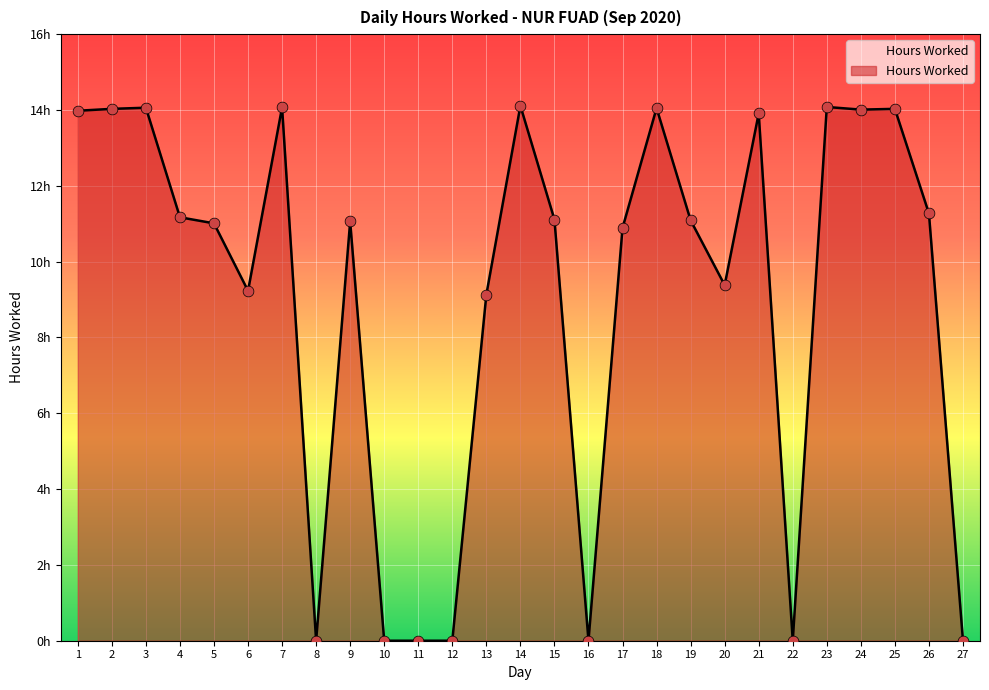

What is the change in value from 23 to 25?

-0.1